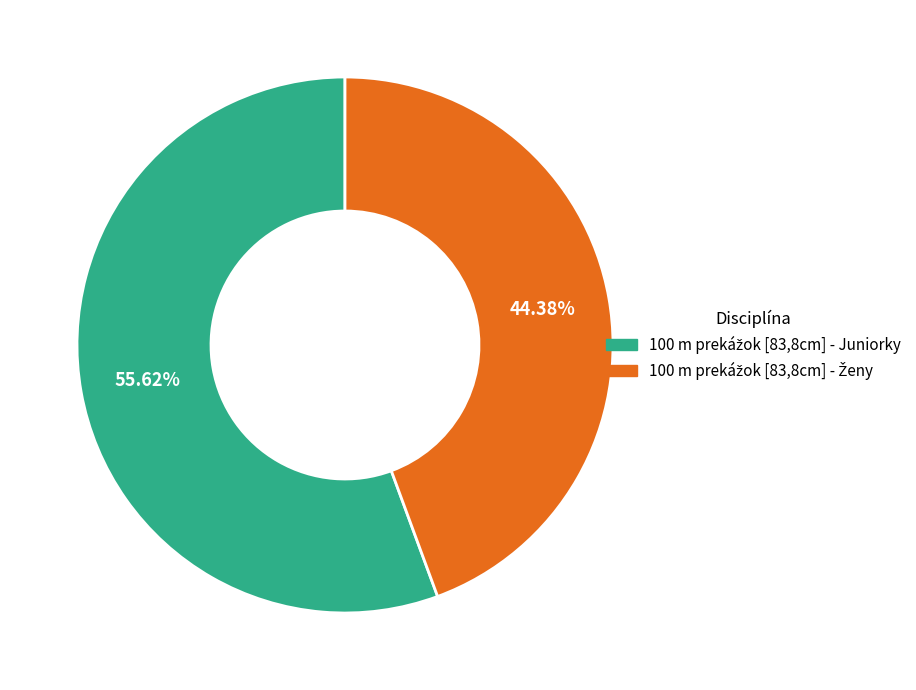

Is there a majority slice in this chart?

Yes